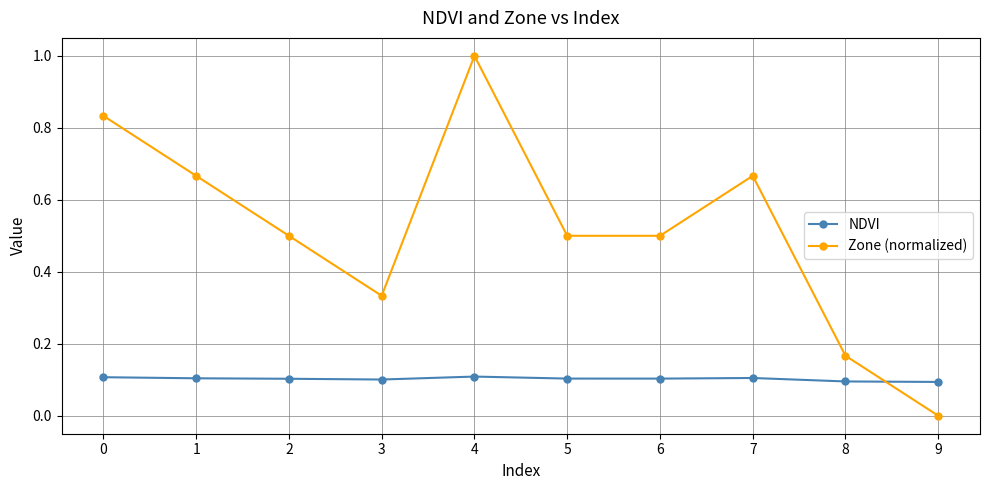

What is the average value of the Zone (normalized) series?

0.5